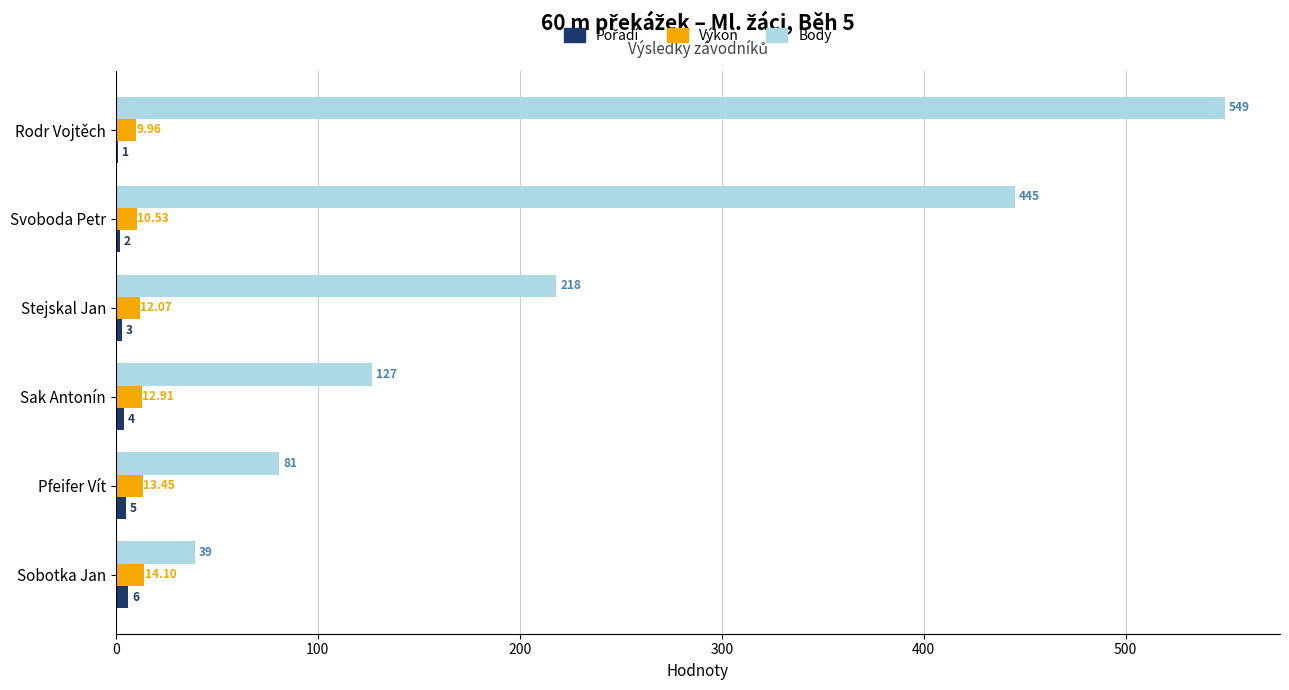

What is the total value across all series at Rodr Vojtěch?

560.0